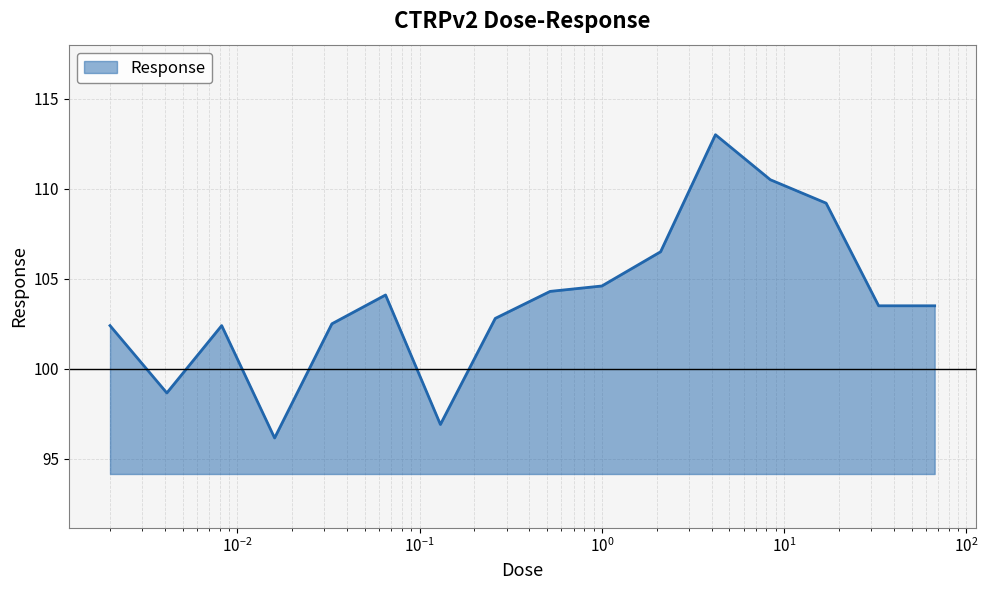

What is the difference between the maximum and minimum values?

16.8